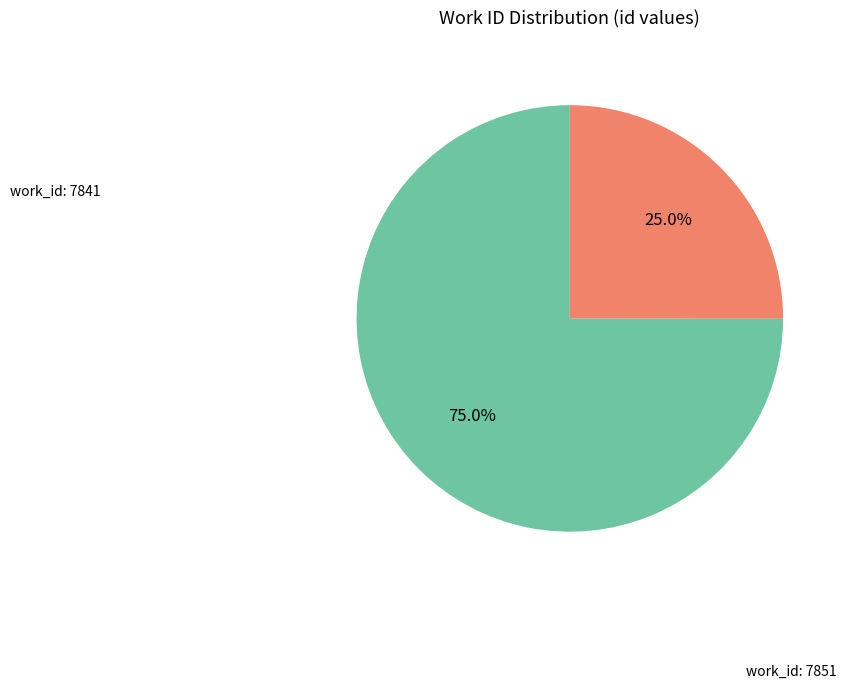

Is there any slice that represents more than half of the pie?

Yes